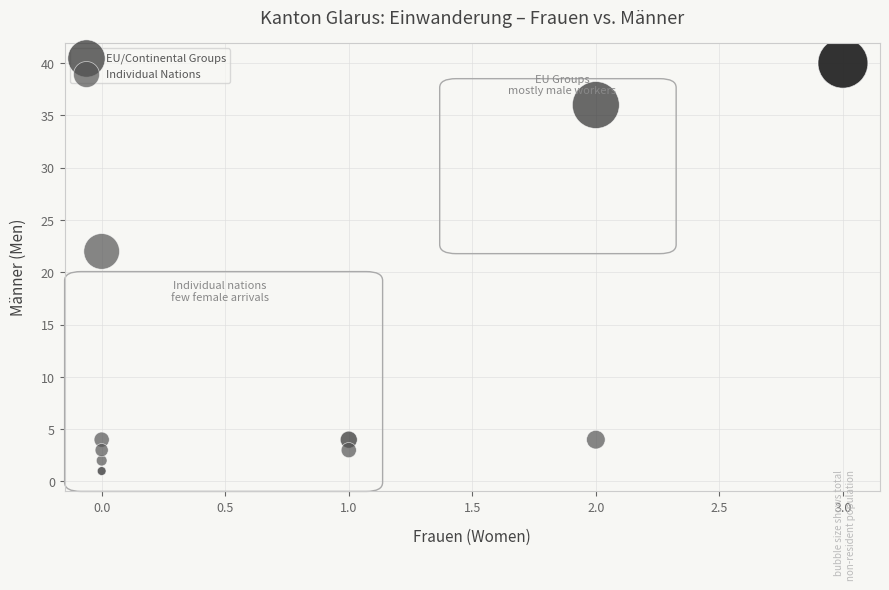

Which series reaches the maximum Y coordinate?

EU/Continental Groups